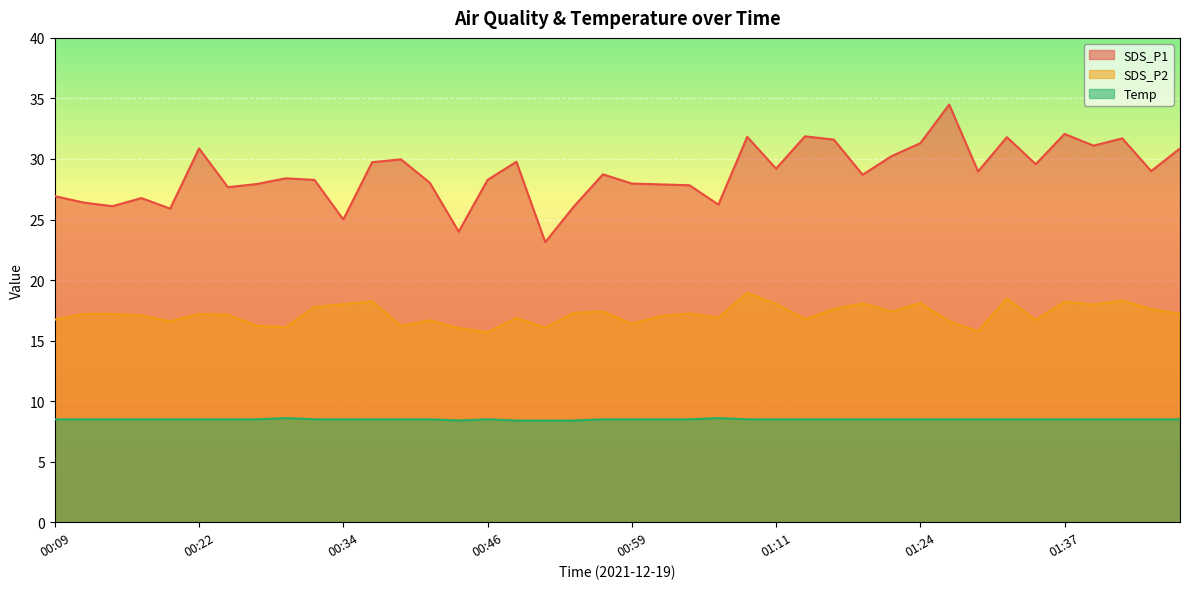

What is the label of the 24th point from the right?

00:49